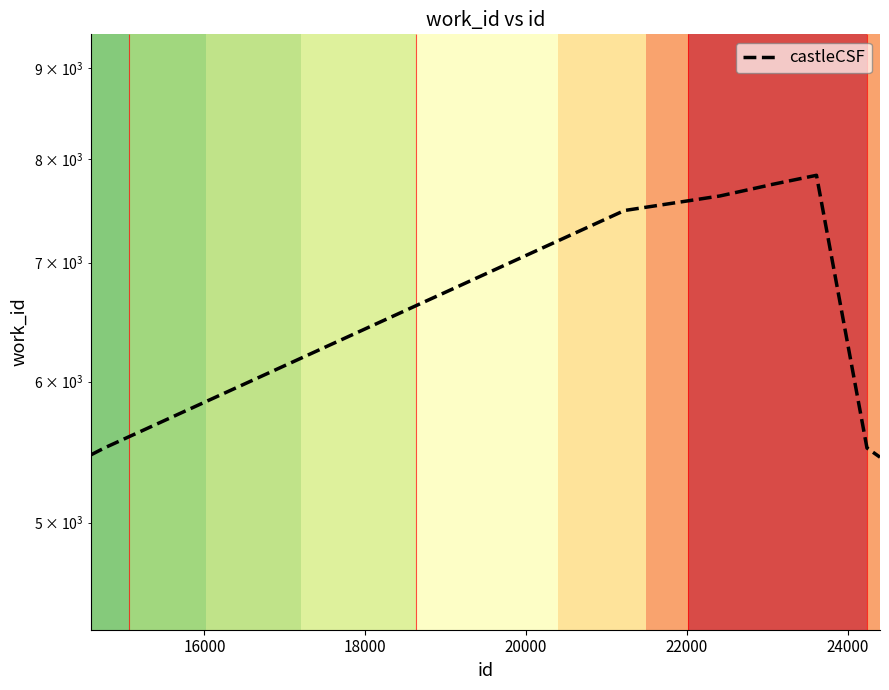

What is the difference between the maximum and second lowest values?

2379